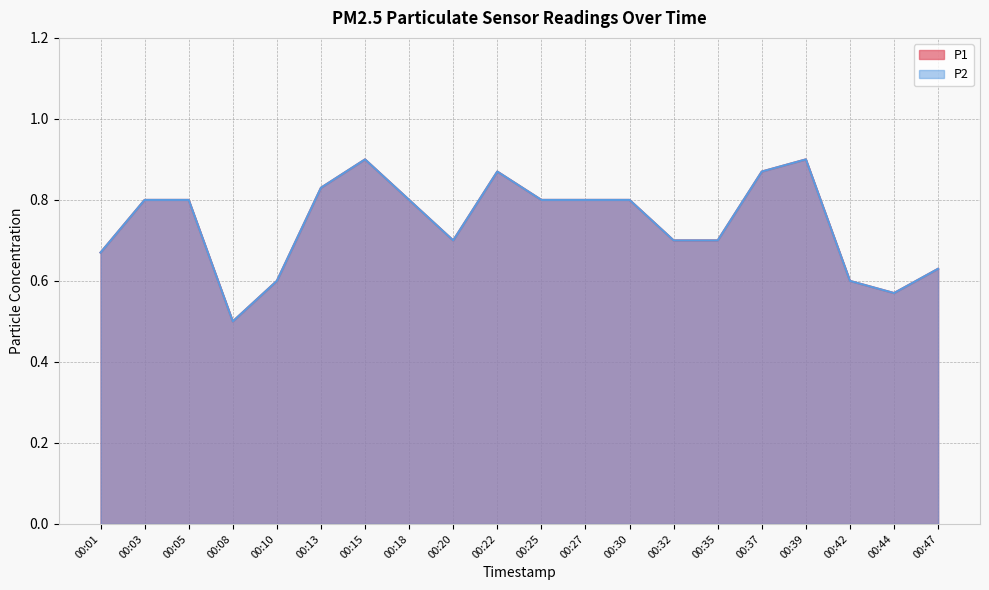

What is the maximum value shown in the chart?

0.9